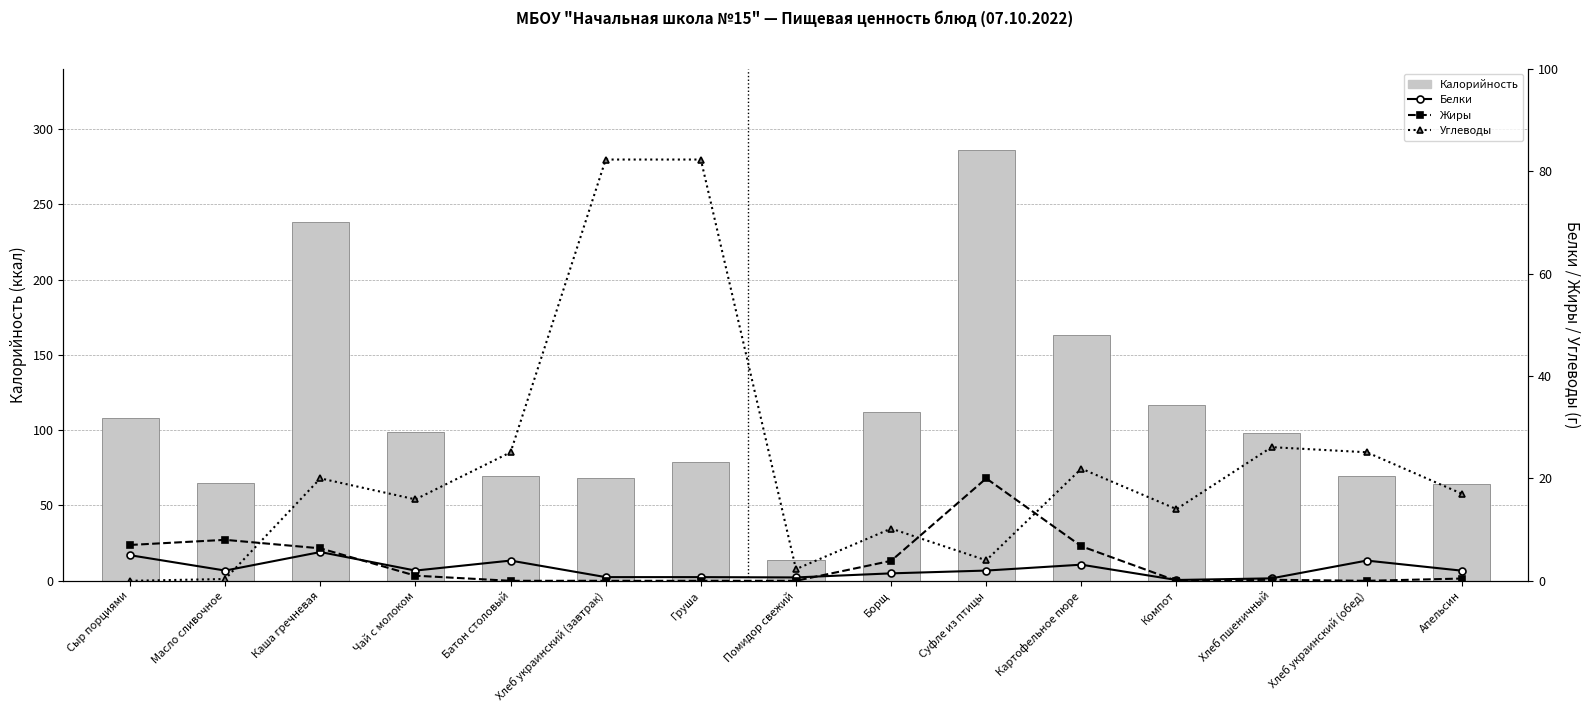

Which label corresponds to the smallest value in the chart?

Батон столовый